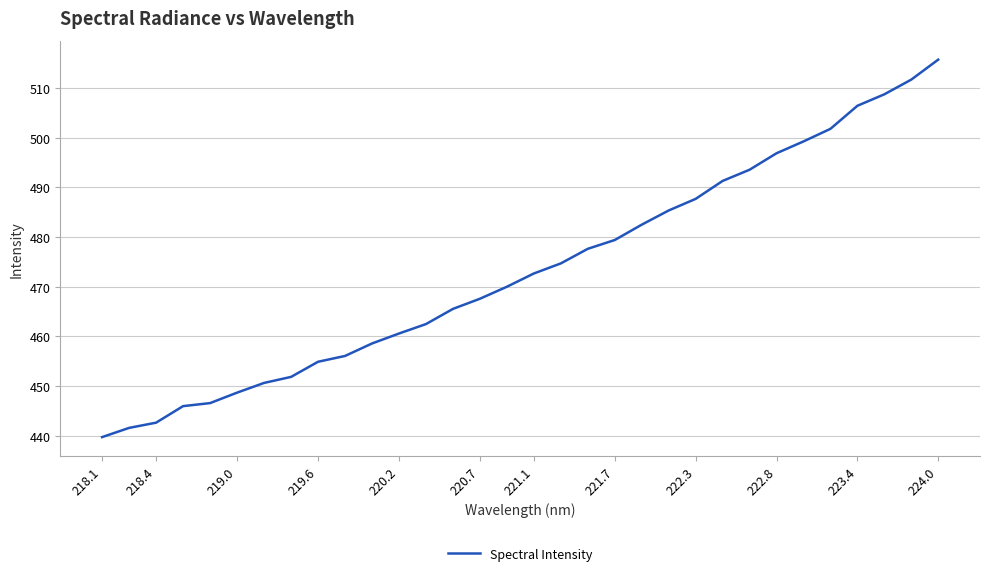

What is the difference between the maximum and minimum values?

76.0